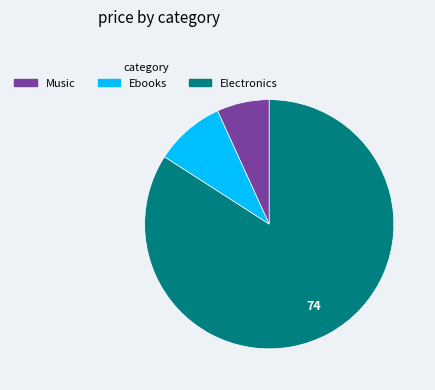

Is there a majority slice in this chart?

Yes